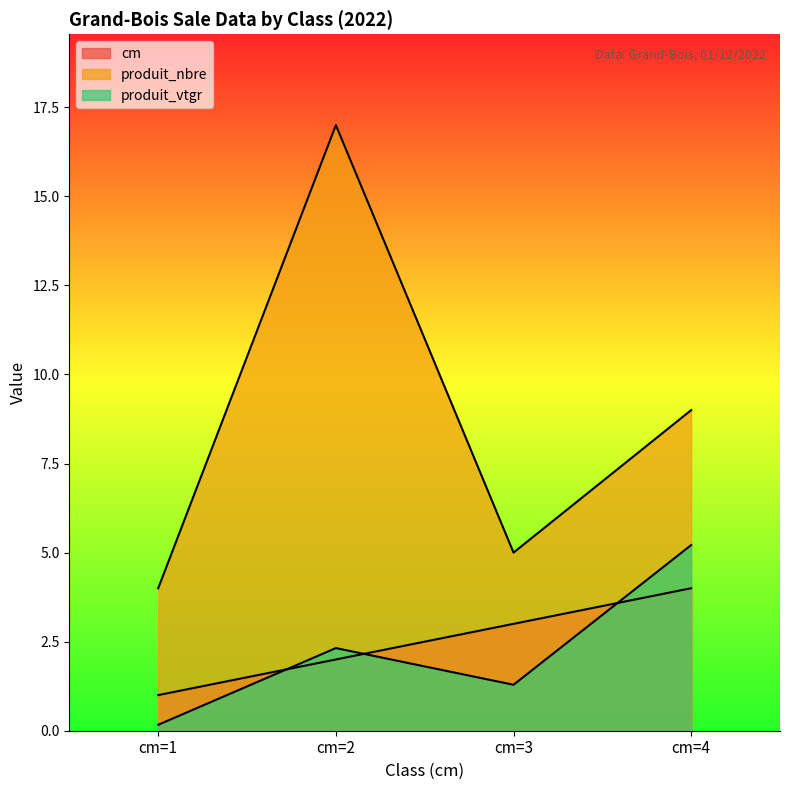

At which category does produit_vtgr reach its first local valley?

cm=3